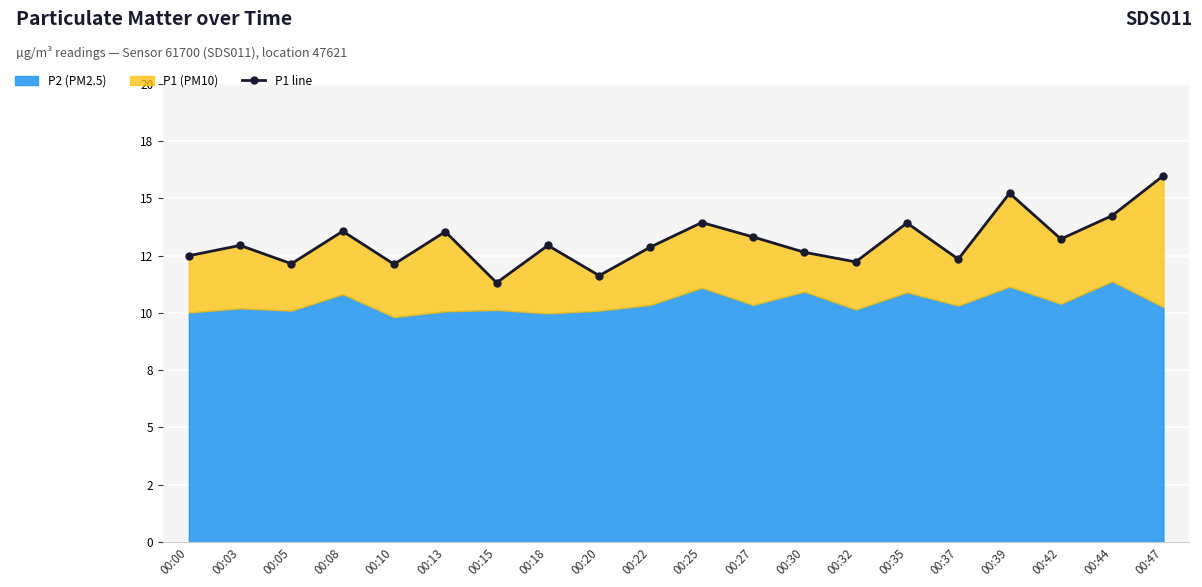

Rank the categories by value from lowest to highest.

00:15, 00:20, 00:10, 00:05, 00:32, 00:37, 00:00, 00:30, 00:22, 00:03, 00:18, 00:42, 00:27, 00:13, 00:08, 00:35, 00:25, 00:44, 00:39, 00:47